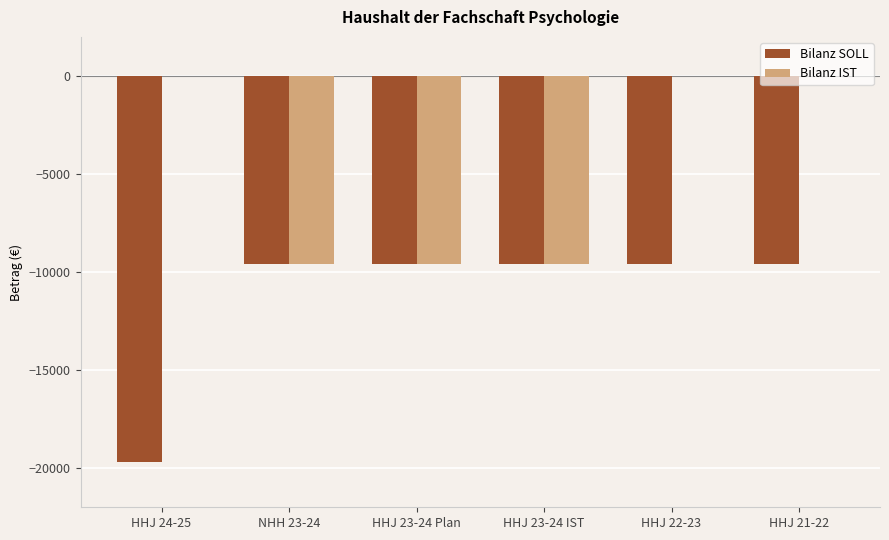

Which series has the largest total across all categories?

Bilanz IST